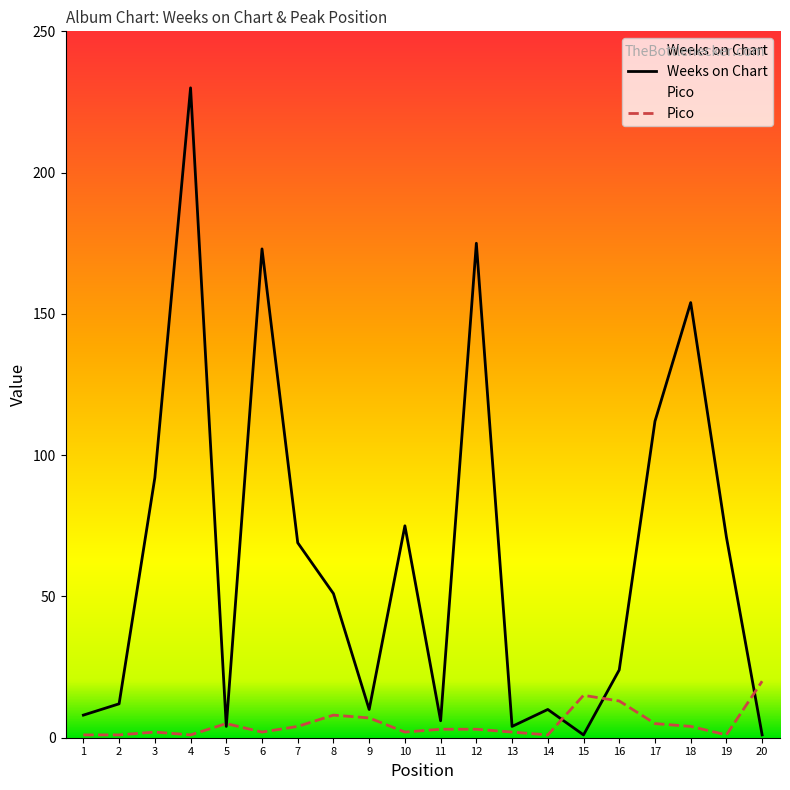

Reading right to left, transcribe all the data shown in this chart.

Weeks on Chart: 20=1	19=71	18=154	17=112	16=24	15=1	14=10	13=4	12=175	11=6	10=75	9=10	8=51	7=69	6=173	5=4	4=230	3=92	2=12	1=8
Pico: 20=20	19=1	18=4	17=5	16=13	15=15	14=1	13=2	12=3	11=3	10=2	9=7	8=8	7=4	6=2	5=5	4=1	3=2	2=1	1=1